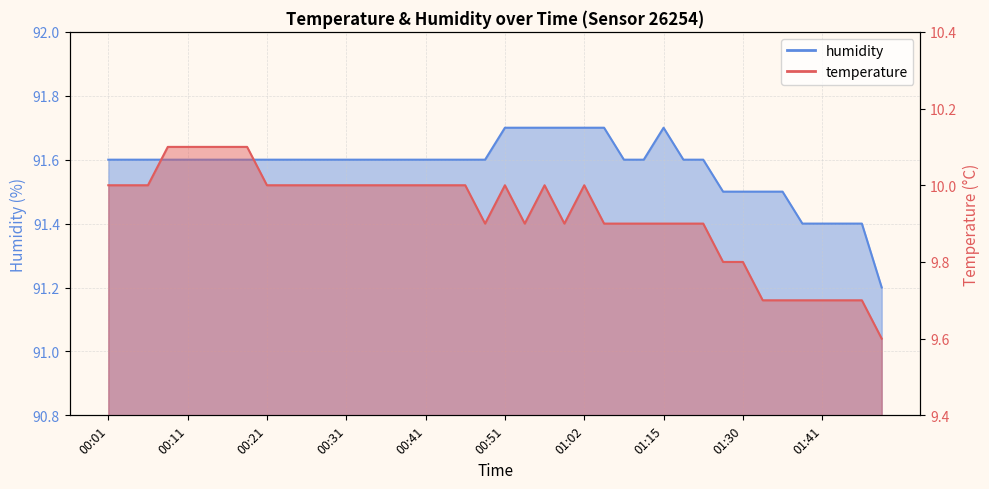

What is the average value of the temperature series?

9.9